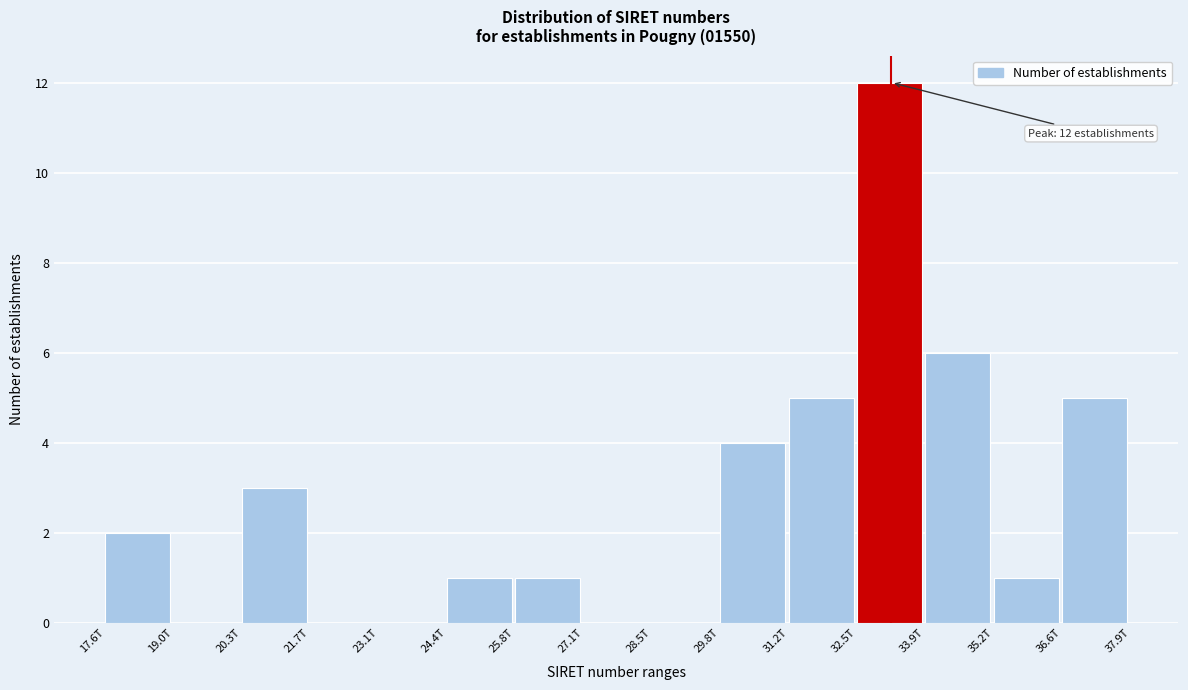

Reading right to left, extract all data points from this chart.

36.6T=5	35.2T=1	33.9T=6	32.5T=12	31.2T=5	29.8T=4	28.5T=0	27.1T=0	25.8T=1	24.4T=1	23.1T=0	21.7T=0	20.3T=3	19.0T=0	17.6T=2